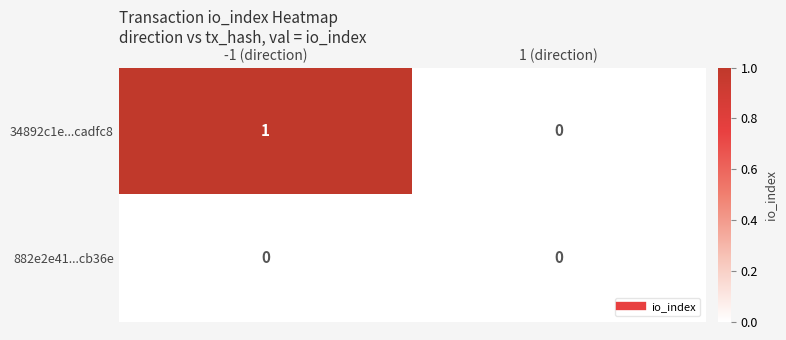

How many distinct data groups are displayed?

2